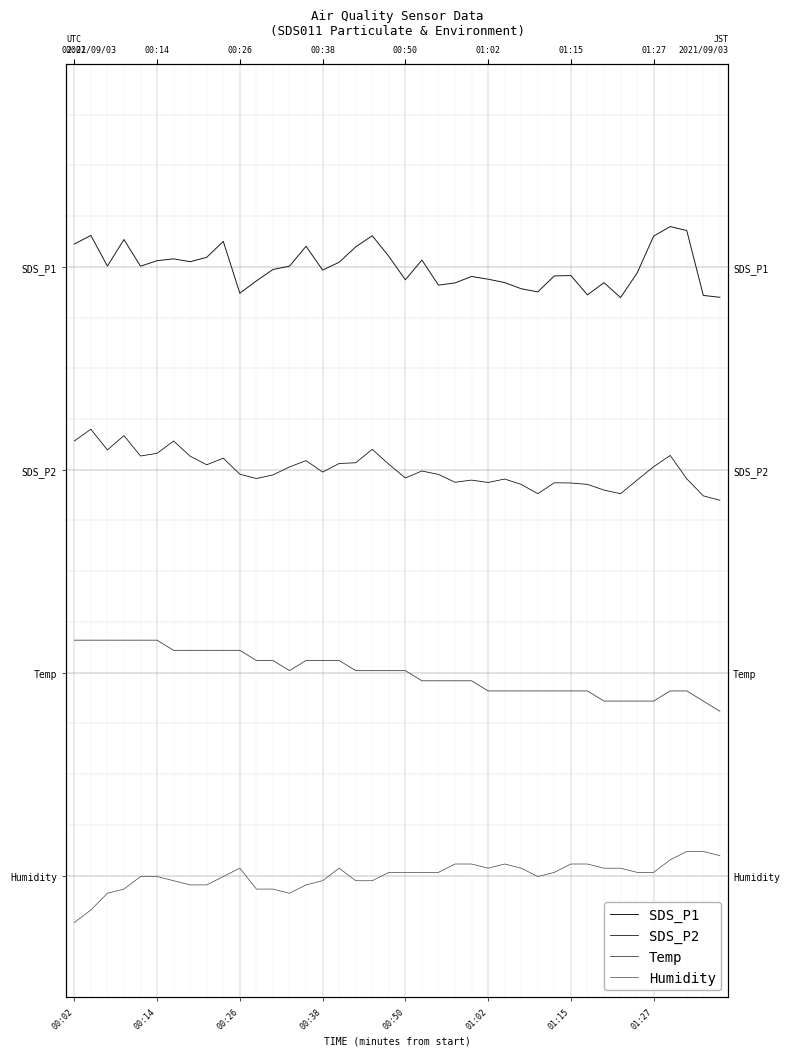

Is it true that SDS_P2 equals 3.5 at 8?

False